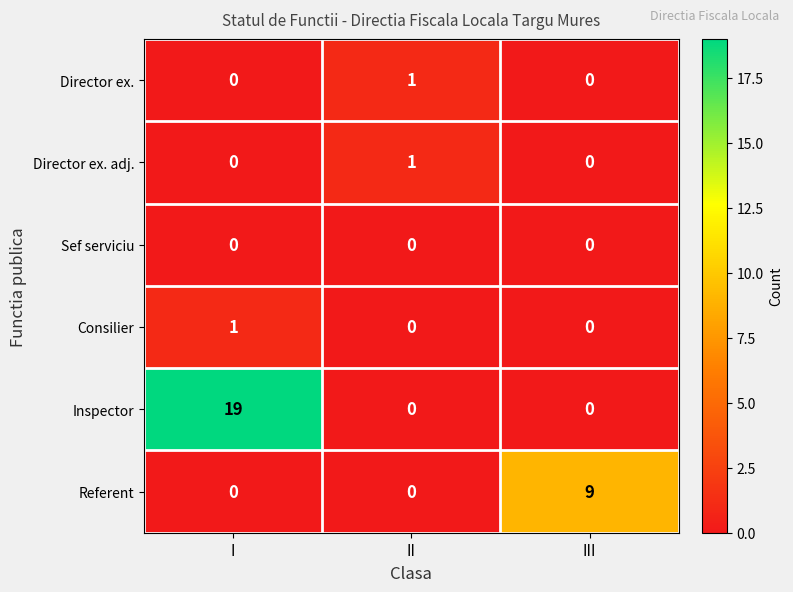

True or false: Director ex. has a value of 1 at II.

True